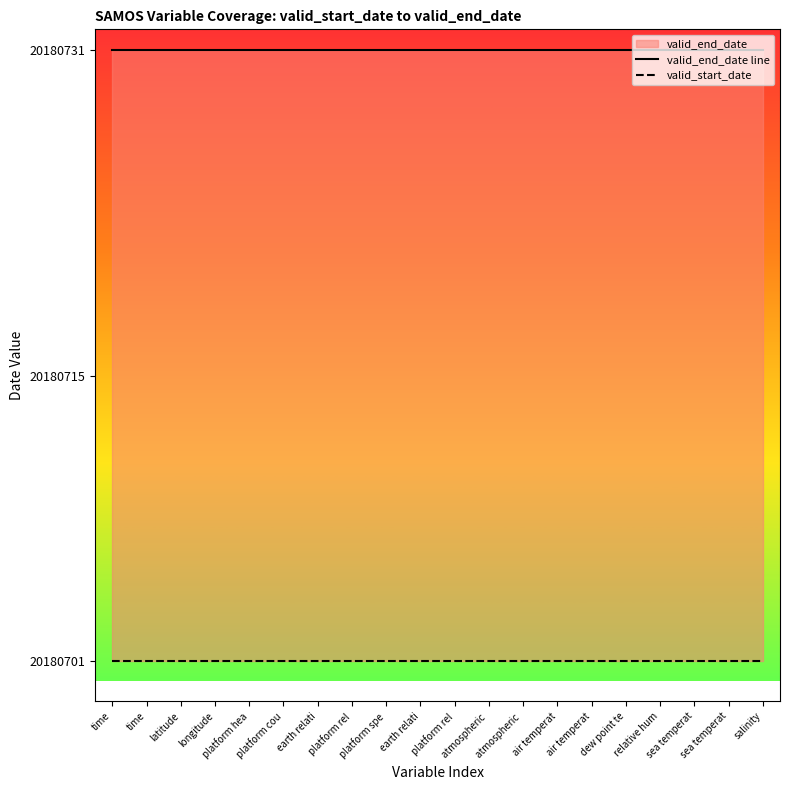

Reading right to left, list all the values displayed in this chart.

valid_end_date line: salinity=20180731	sea temperat=20180731	sea temperat=20180731	relative hum=20180731	dew point te=20180731	air temperat=20180731	air temperat=20180731	atmospheric =20180731	atmospheric =20180731	platform rel=20180731	earth relati=20180731	platform spe=20180731	platform rel=20180731	earth relati=20180731	platform cou=20180731	platform hea=20180731	longitude=20180731	latitude=20180731	time=20180731	time=20180731
valid_start_date: salinity=20180701	sea temperat=20180701	sea temperat=20180701	relative hum=20180701	dew point te=20180701	air temperat=20180701	air temperat=20180701	atmospheric =20180701	atmospheric =20180701	platform rel=20180701	earth relati=20180701	platform spe=20180701	platform rel=20180701	earth relati=20180701	platform cou=20180701	platform hea=20180701	longitude=20180701	latitude=20180701	time=20180701	time=20180701